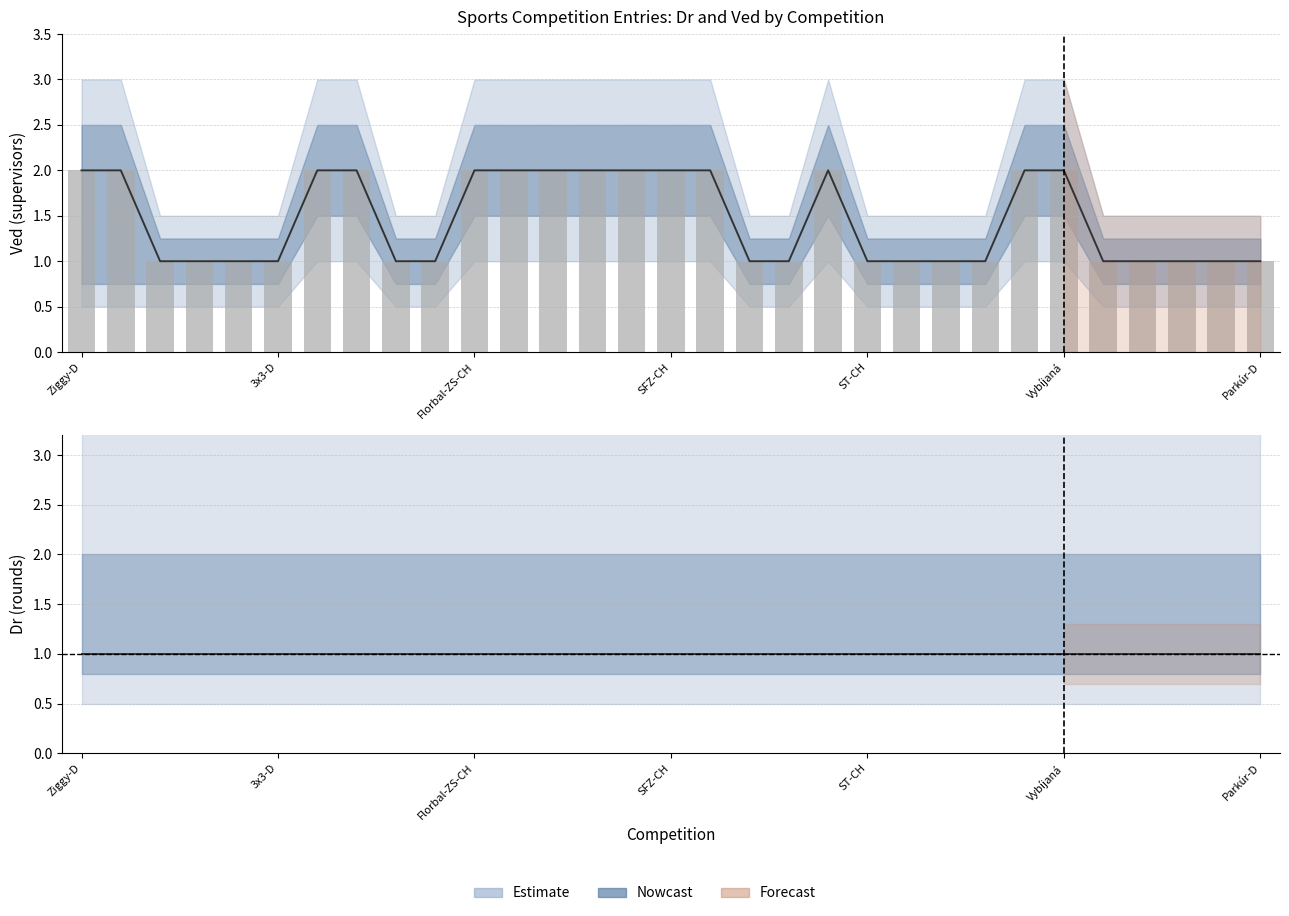

Does the chart contain stacked bars?

No